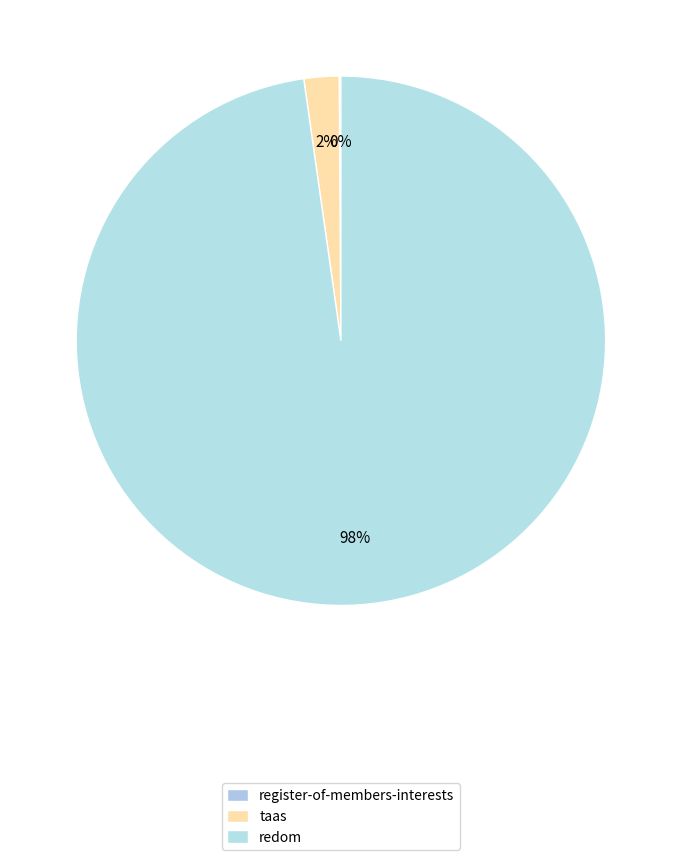

To the nearest percent, what is the difference between the taas and redom slice percentages?

96%